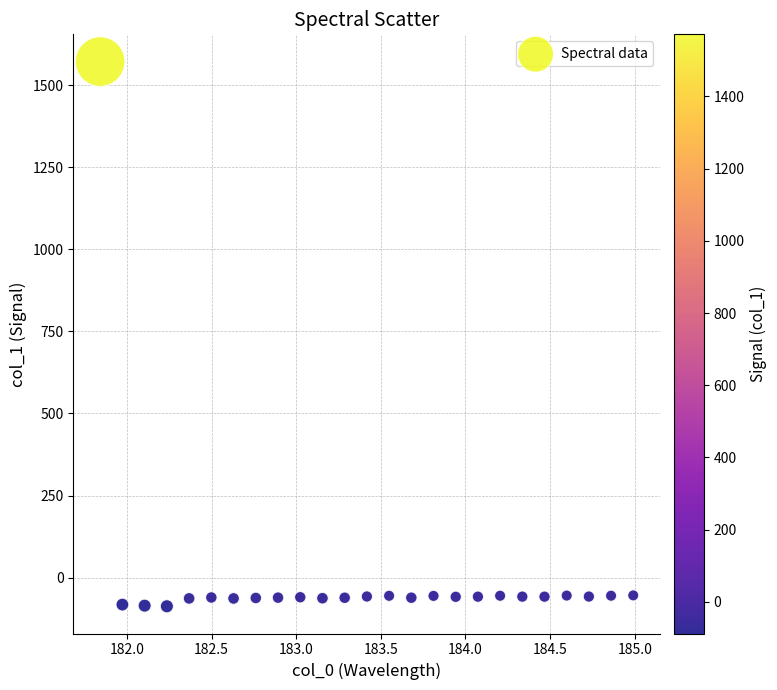

What is the range of X values (max minus min)?

3.1